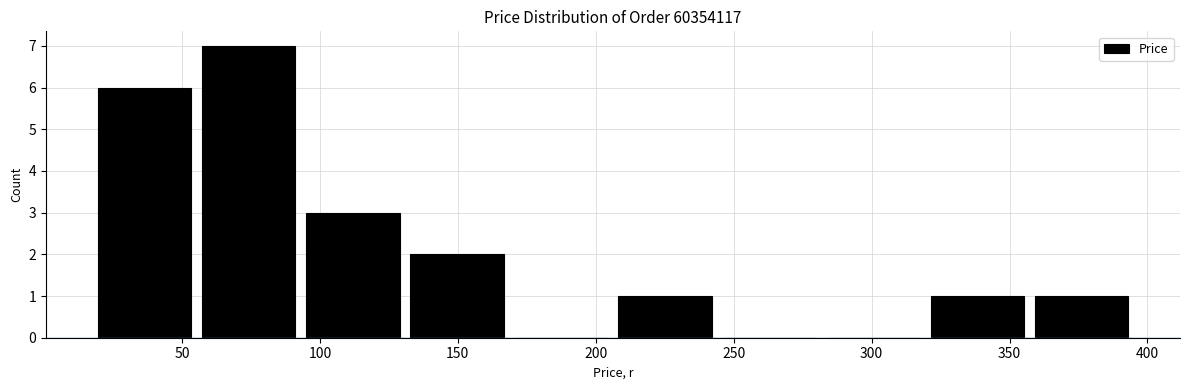

Reading left to right, list every bar in this chart as the range it spans on the x-axis followed by its height. Neither the bar edges nor the heights are printed on the chart, so give them approximately, as read against the axes.

20 to 55: 6
55 to 95: 7
95 to 130: 3
130 to 170: 2
170 to 205: 0
205 to 245: 1
245 to 280: 0
280 to 320: 0
320 to 355: 1
355 to 395: 1